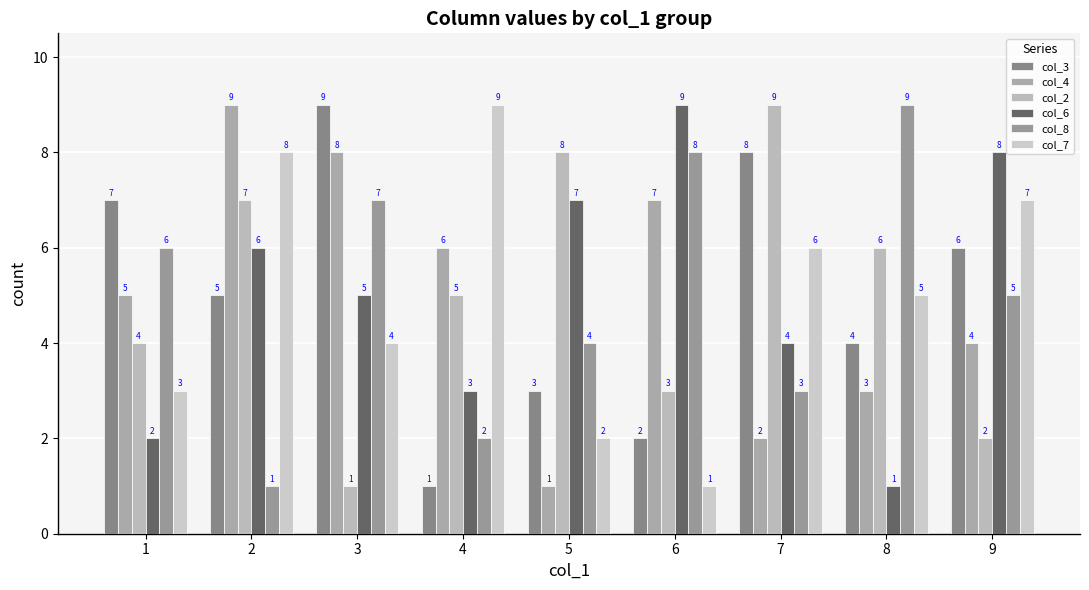

What are all the series names shown in the legend?

col_3, col_4, col_2, col_6, col_8, col_7